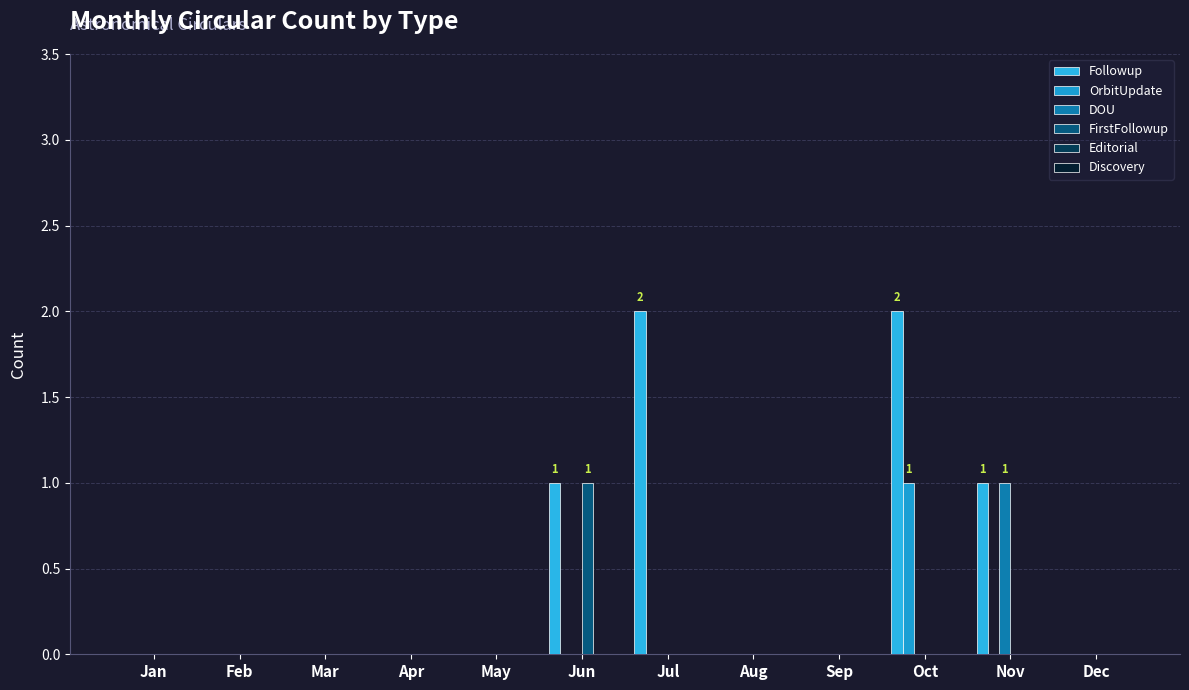

What is the maximum value shown in the chart?

2